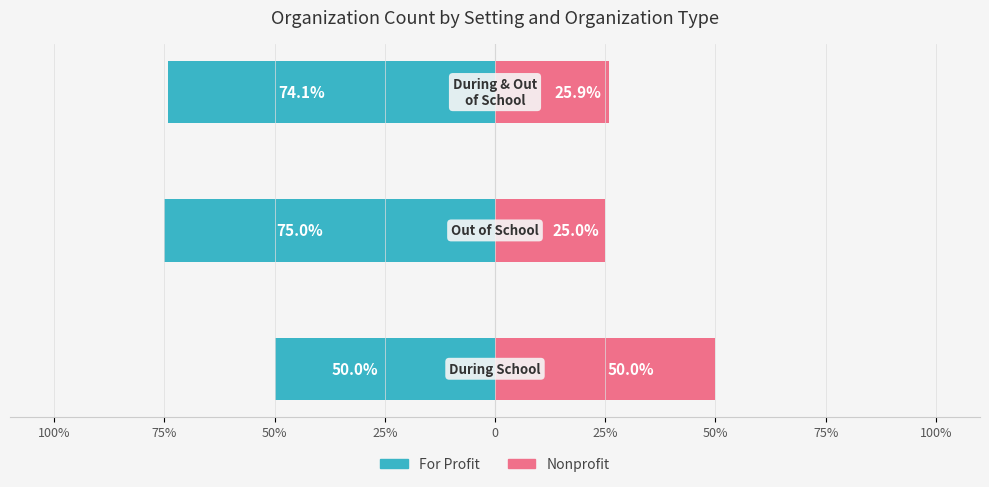

Which series has the largest range (max minus min)?

For Profit